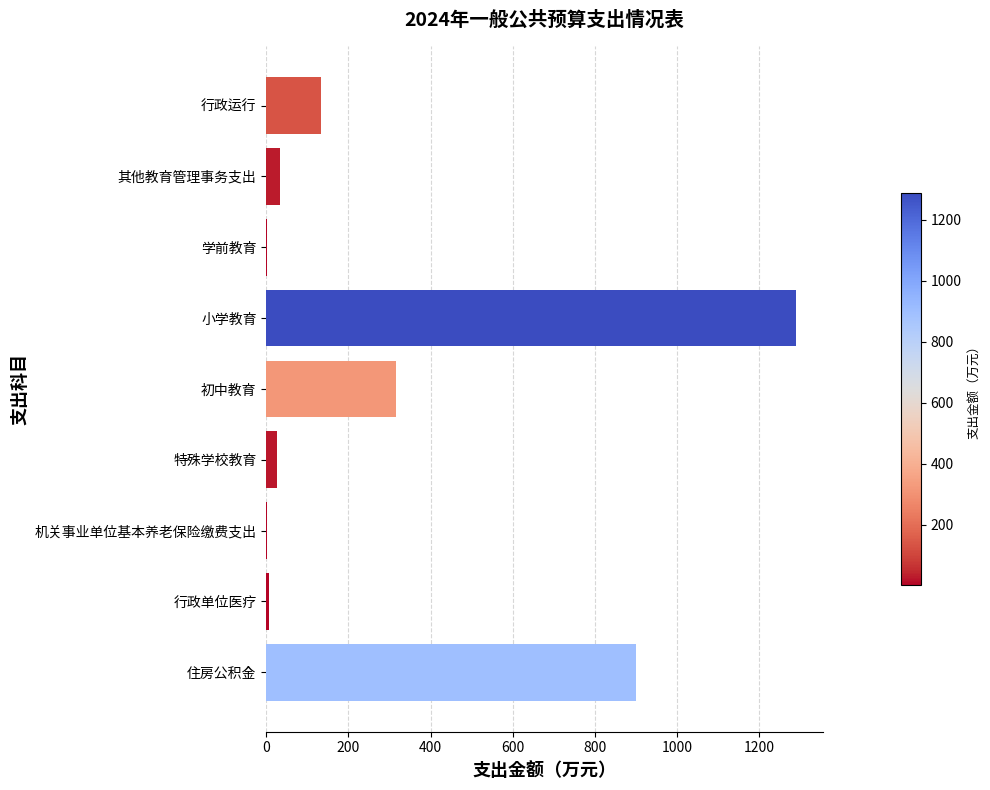

The chart shows a value of 1289.9 at 小学教育. True or false?

True